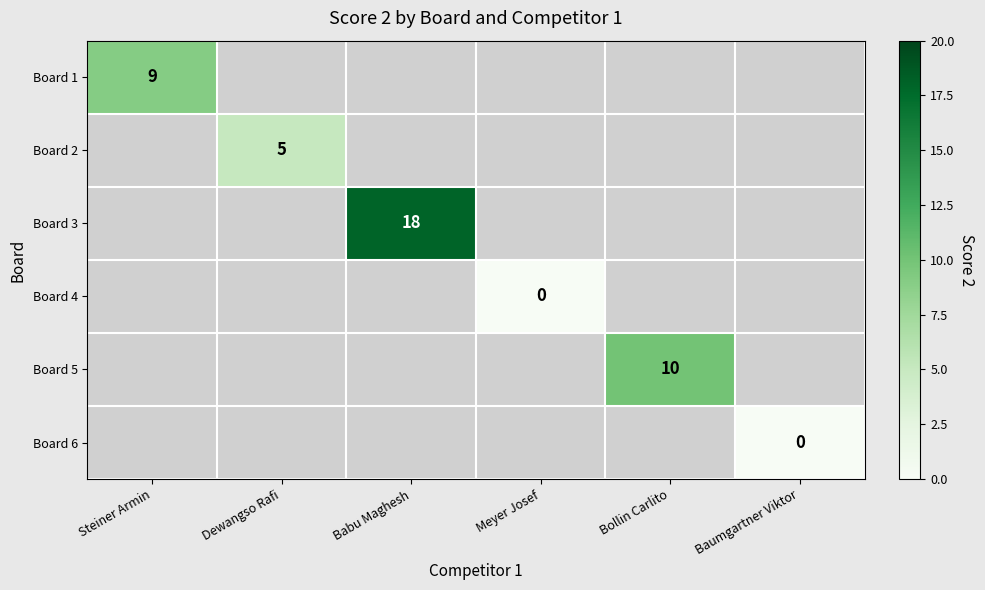

Between Dewangso Rafi and Bollin Carlito, which is larger?

Bollin Carlito